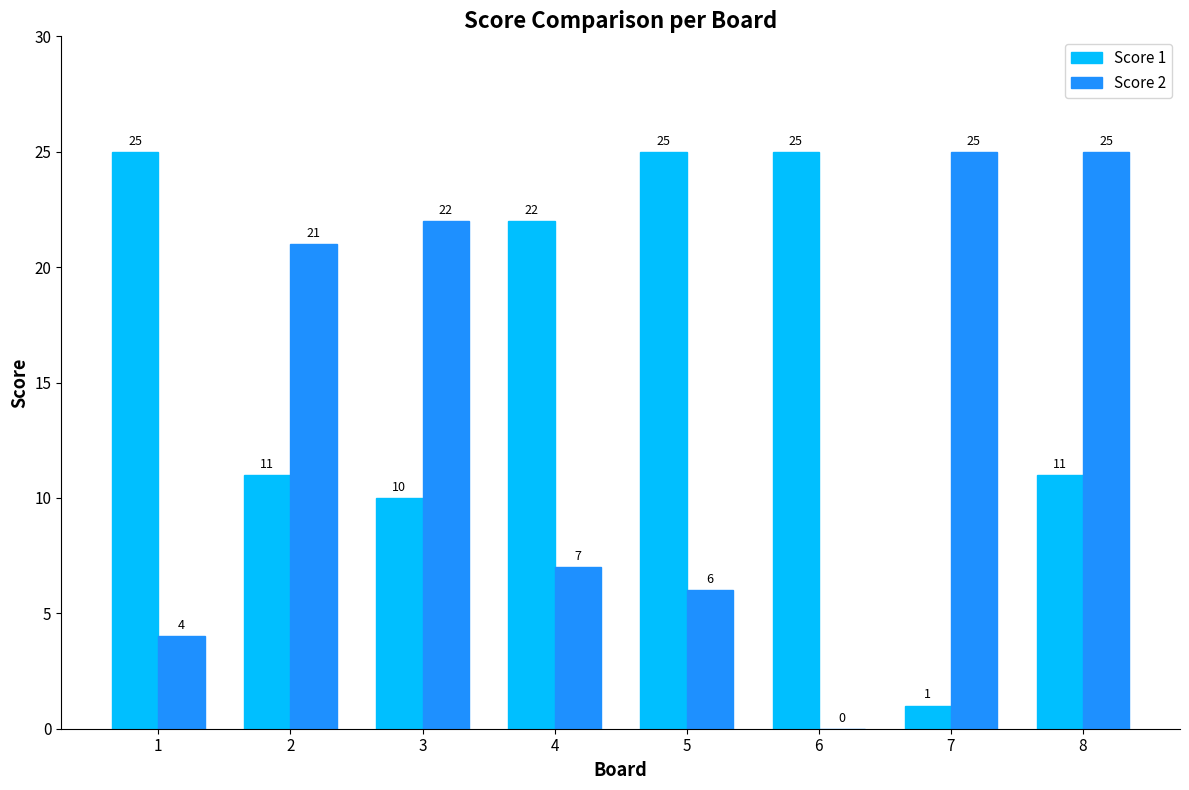

Which series has the largest range (max minus min)?

Score 2